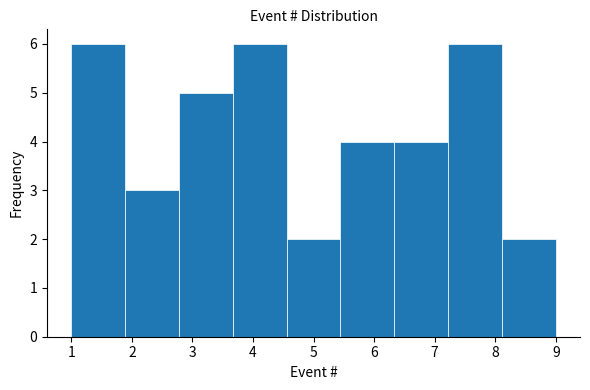

Reading left to right, transcribe this chart: for each bar, give the range it covers on the x-axis and its height. Neither the bar edges nor the heights are printed on the chart, so give them approximately, as read against the axes.

1.0 to 1.9: 6
1.9 to 2.8: 3
2.8 to 3.7: 5
3.7 to 4.6: 6
4.6 to 5.4: 2
5.4 to 6.3: 4
6.3 to 7.2: 4
7.2 to 8.1: 6
8.1 to 9.0: 2